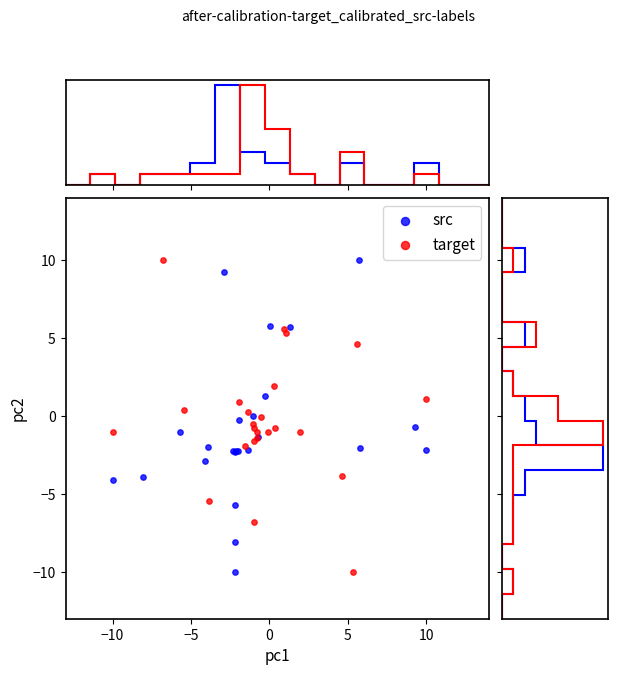

What are all the series names shown in the legend?

src, target